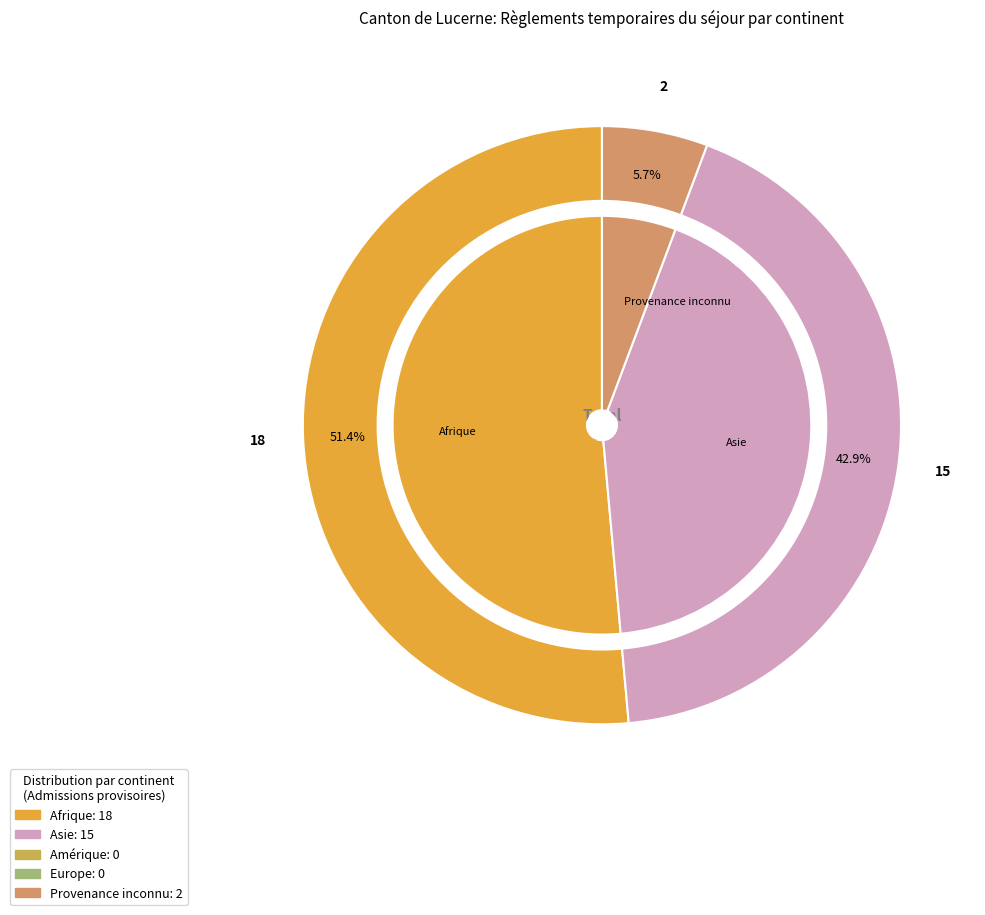

Count the number of slices in the pie.

5